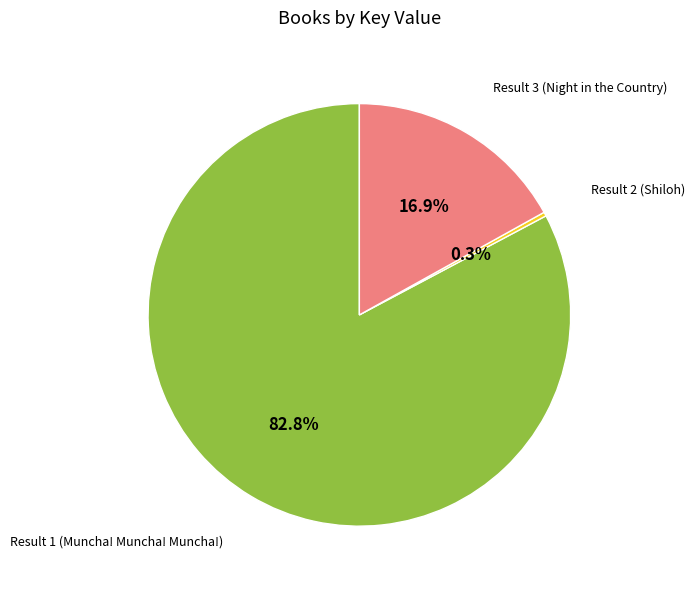

Is there any slice that represents more than half of the pie?

Yes